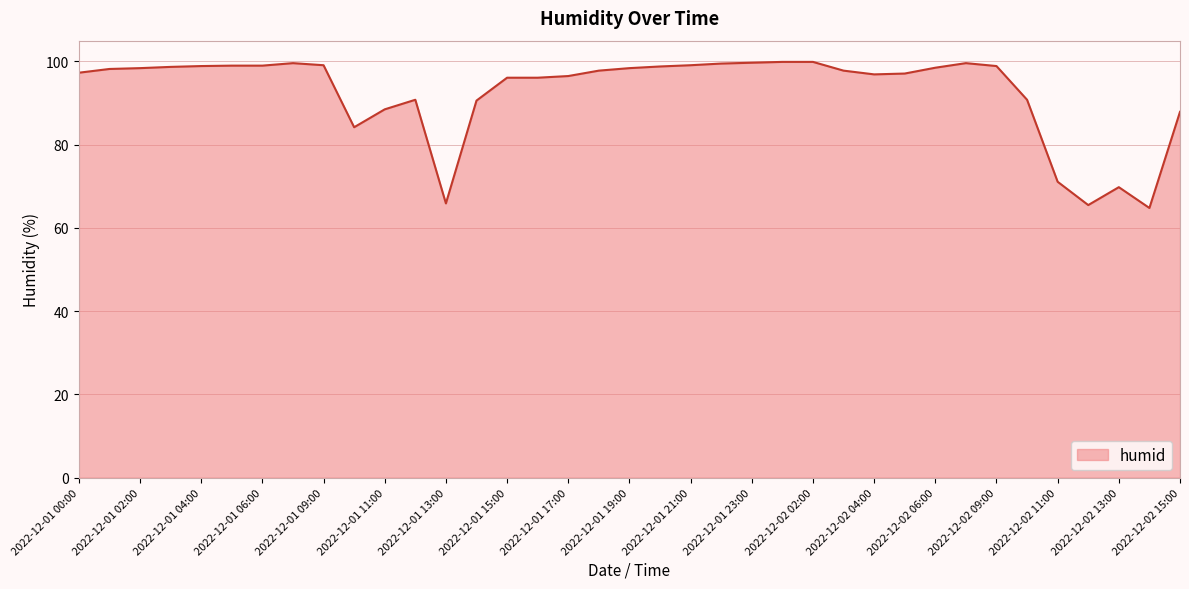

What is the greatest value displayed?

99.9